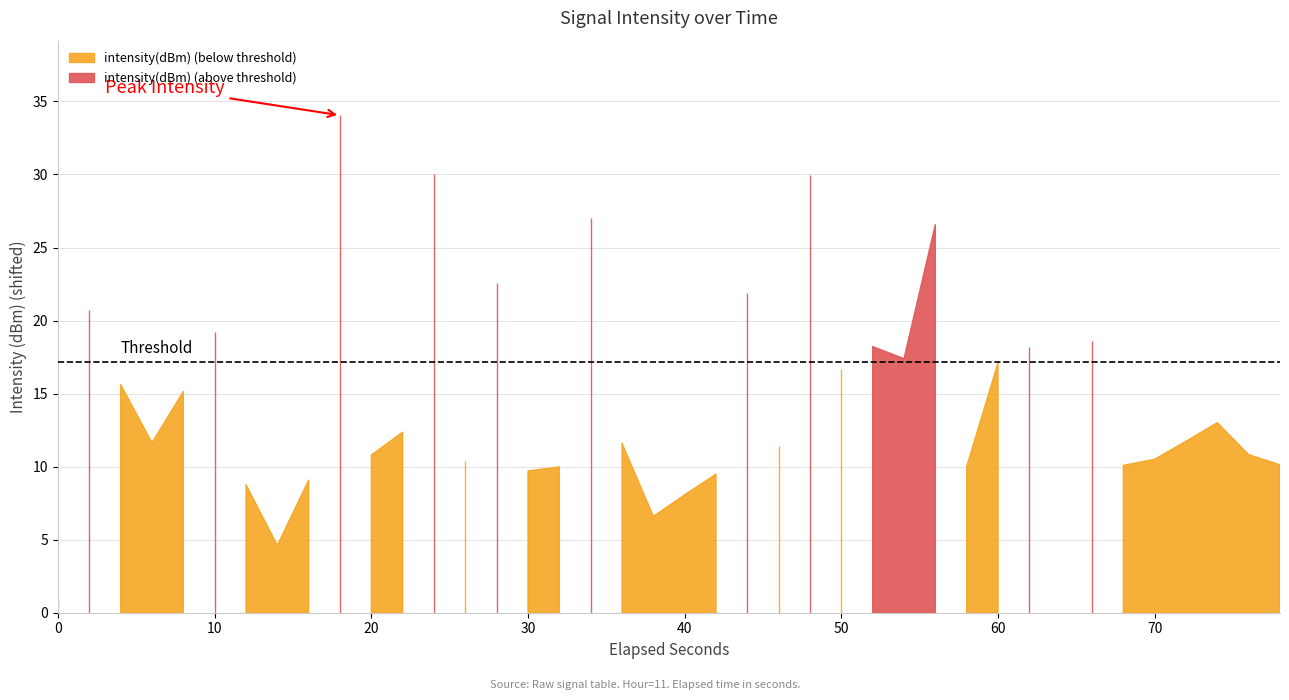

Rank the categories by value from highest to lowest.

9, 12, 24, 17, 28, 14, 22, 1, 5, 33, 26, 31, 27, 30, 25, 2, 4, 37, 11, 36, 3, 18, 23, 38, 10, 35, 13, 39, 34, 29, 16, 15, 21, 8, 6, 20, 19, 7, 0, 32